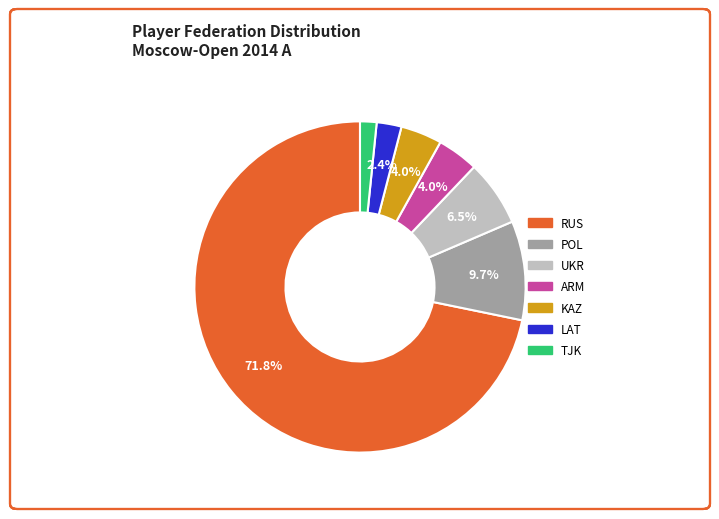

To the nearest percent, what percentage of the pie is ARM?

4%